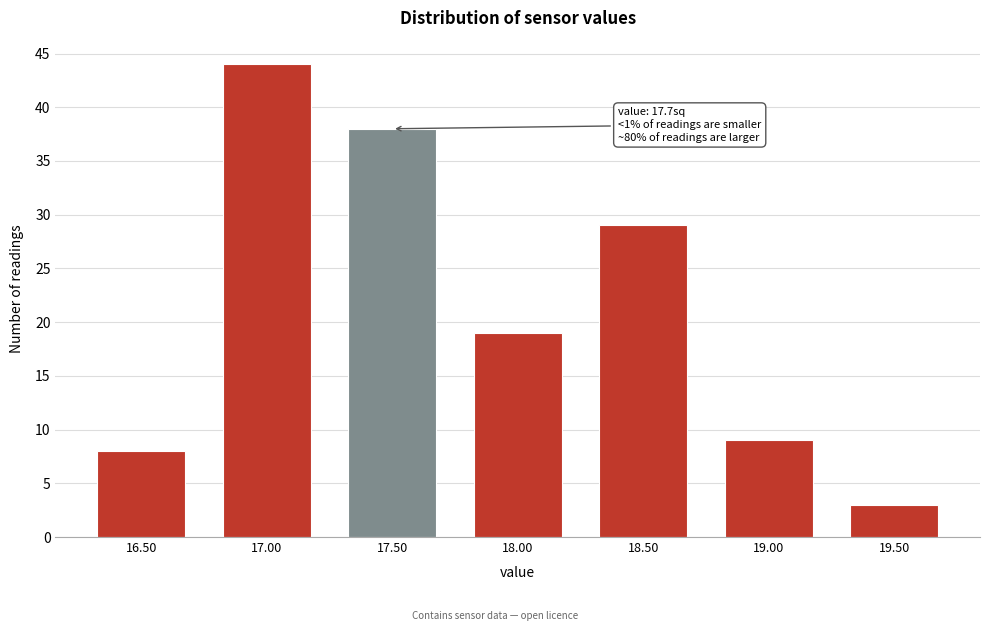

Reading left to right, transcribe all the data shown in this chart.

8	44	38	19	29	9	3